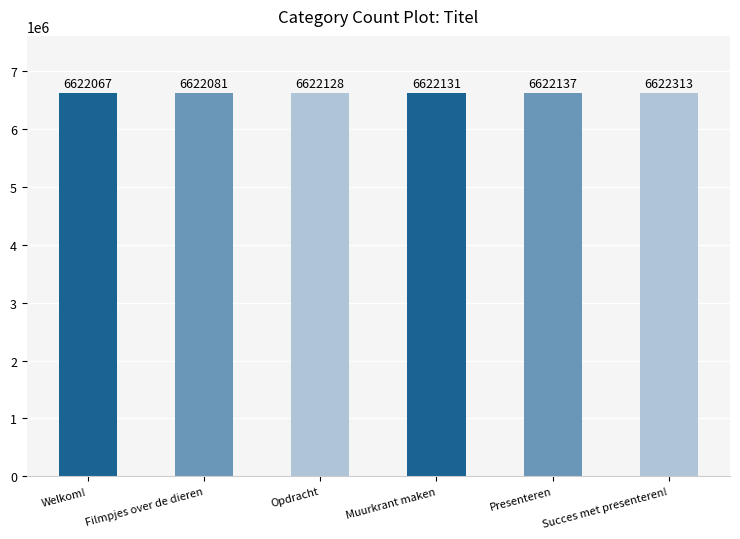

What is the average value?

6622143